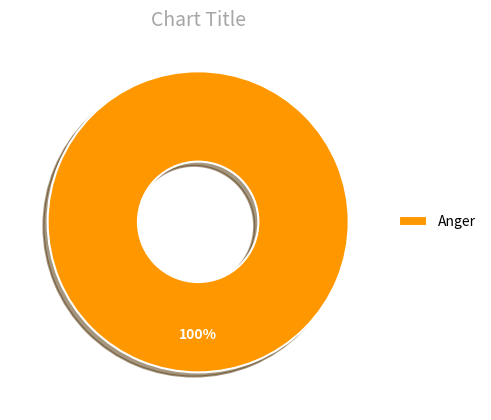

Which slice represents more than half of the pie?

Anger